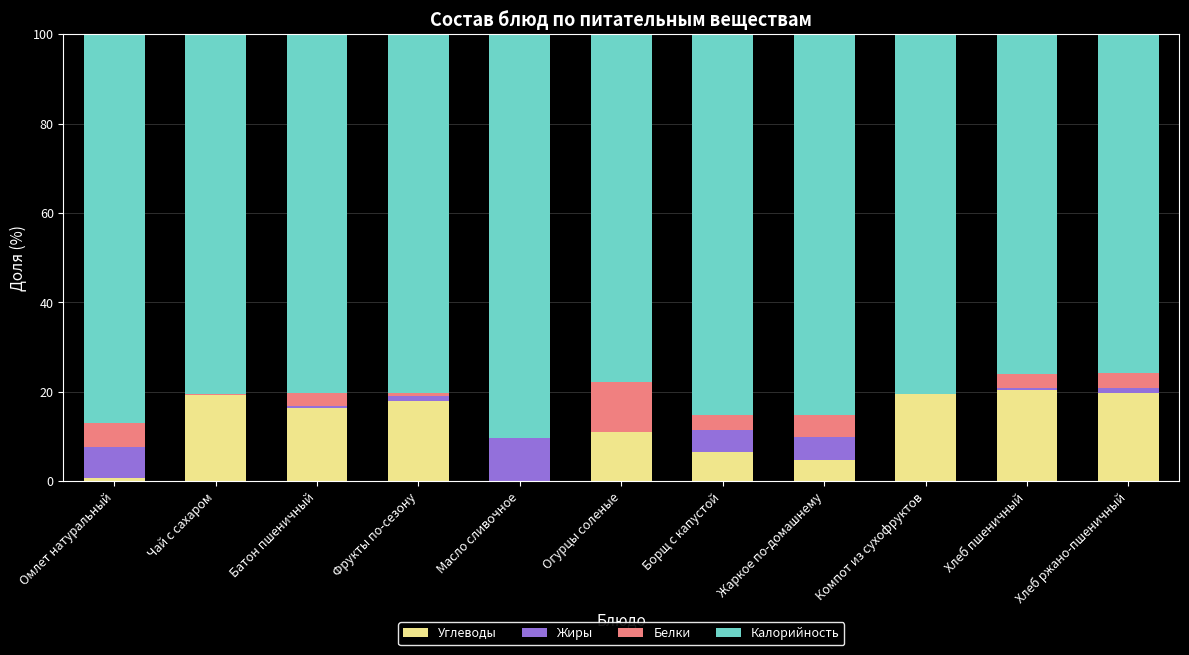

What is the total value across all series at Огурцы соленые?

100.0